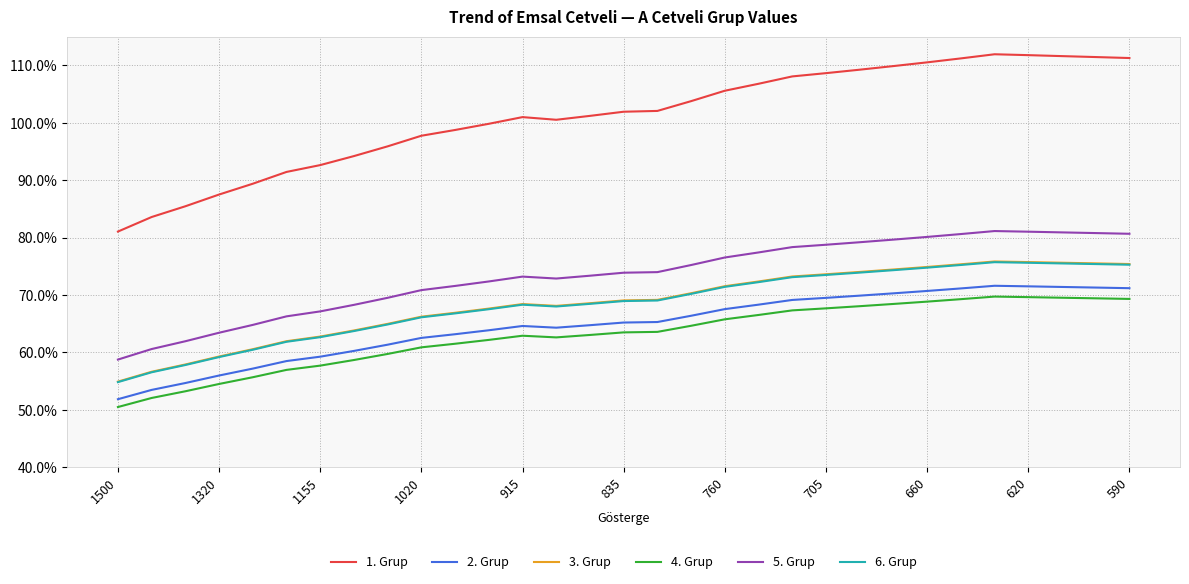

Which series has the widest spread of values?

1. Grup